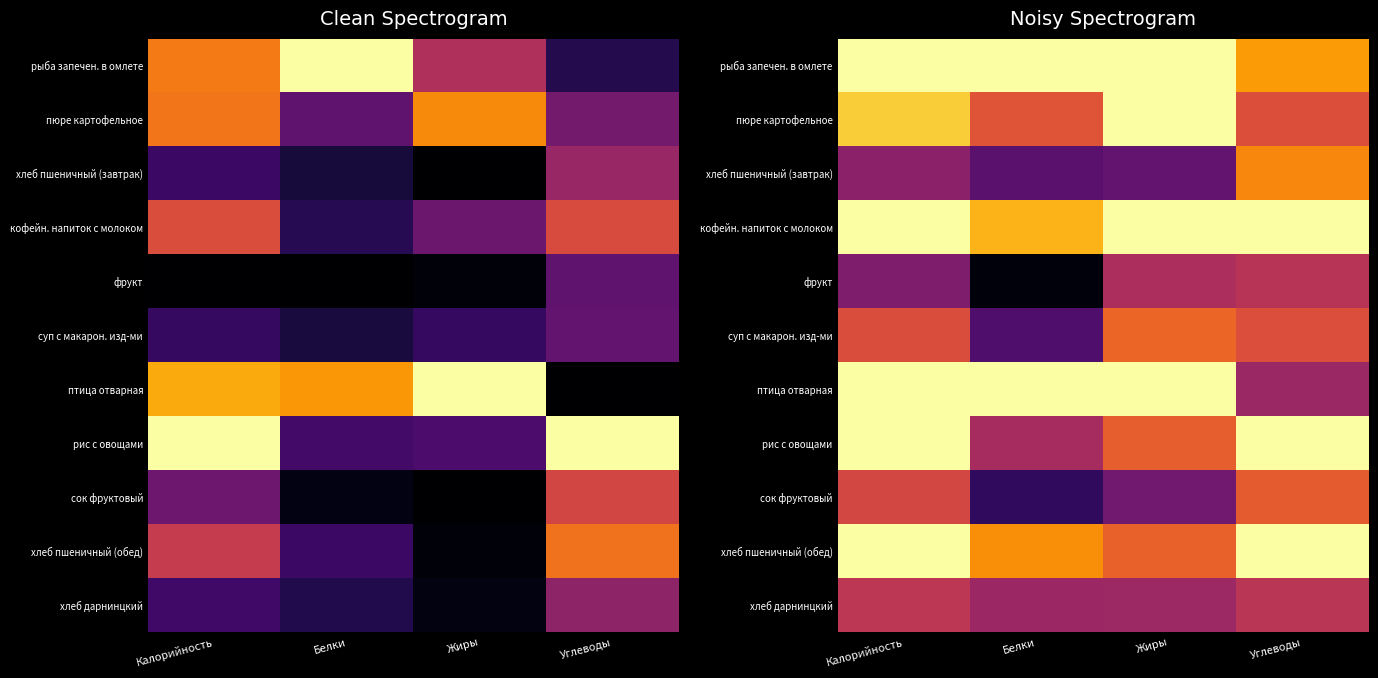

List the labels in order of рис с овощами value, smallest first.

Белки, Жиры, Калорийность, Углеводы